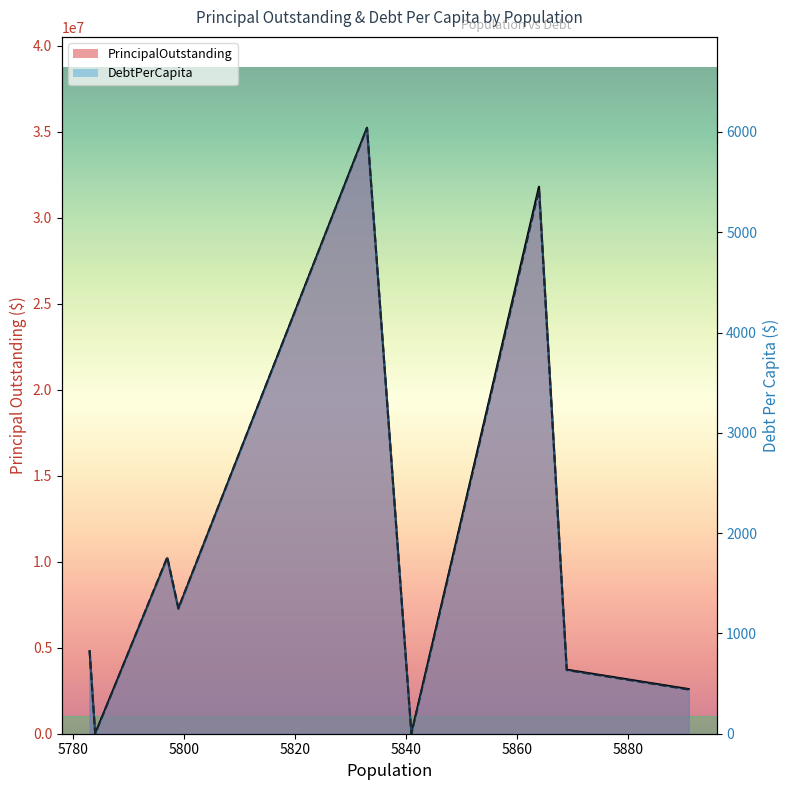

True or false: DebtPerCapita line and PrincipalOutstanding line intersect in this chart.

False